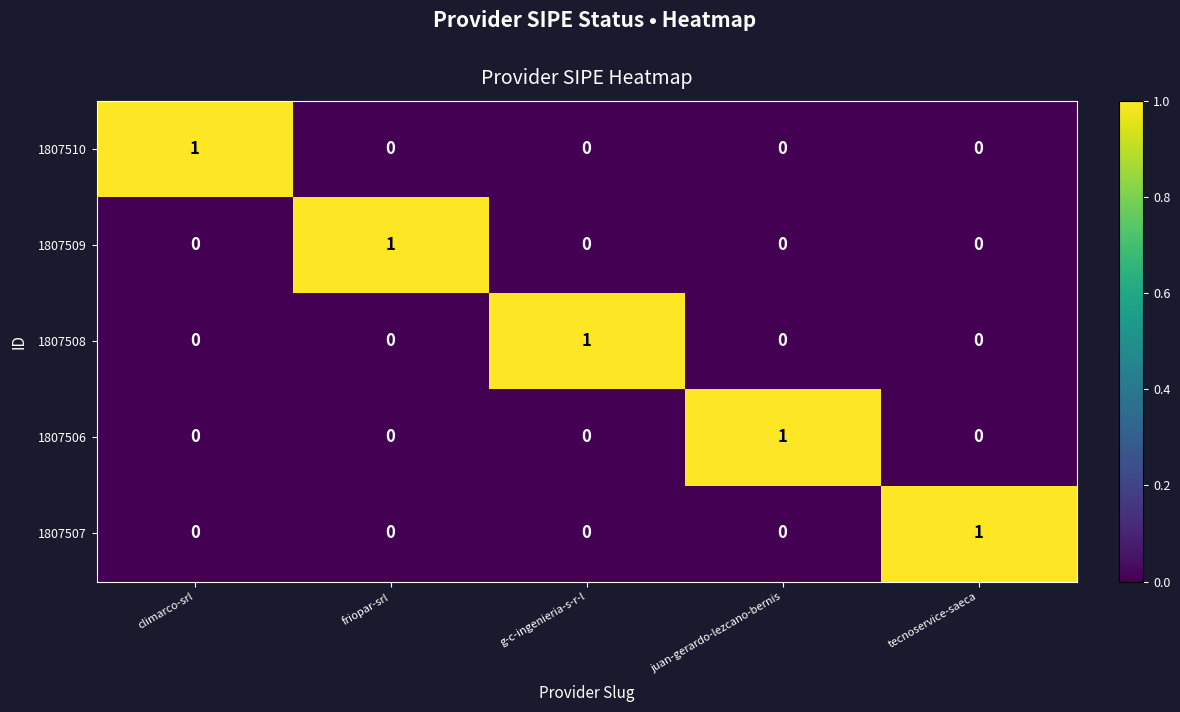

How many 1807506 values are between 0 and 1?

5